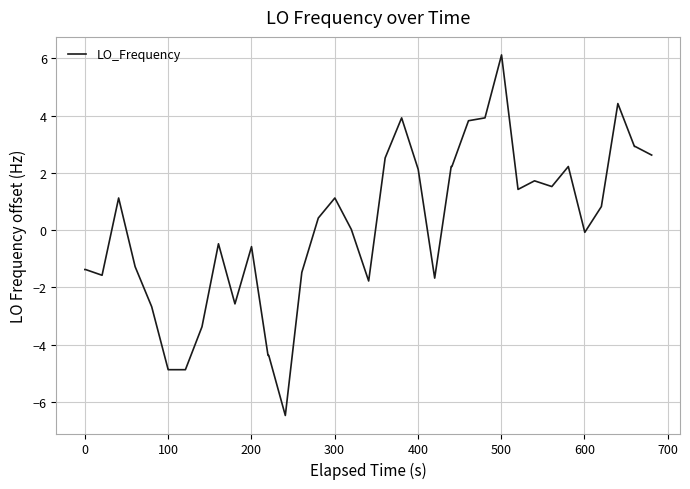

What is the maximum value shown in the chart?

6.1